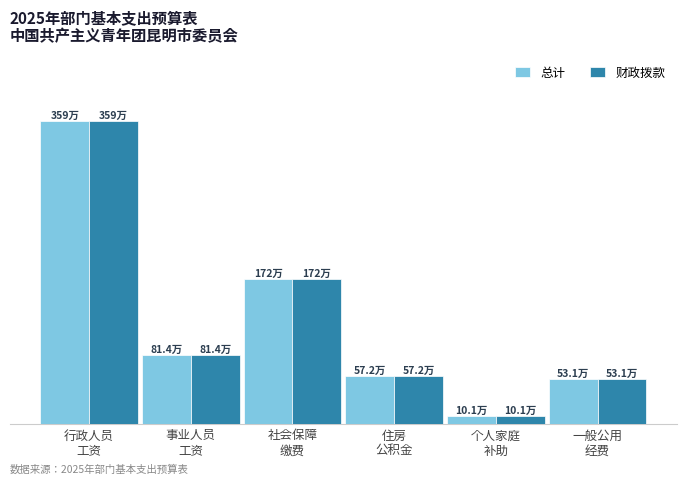

Are the bars grouped side by side (vs. stacked)?

Yes